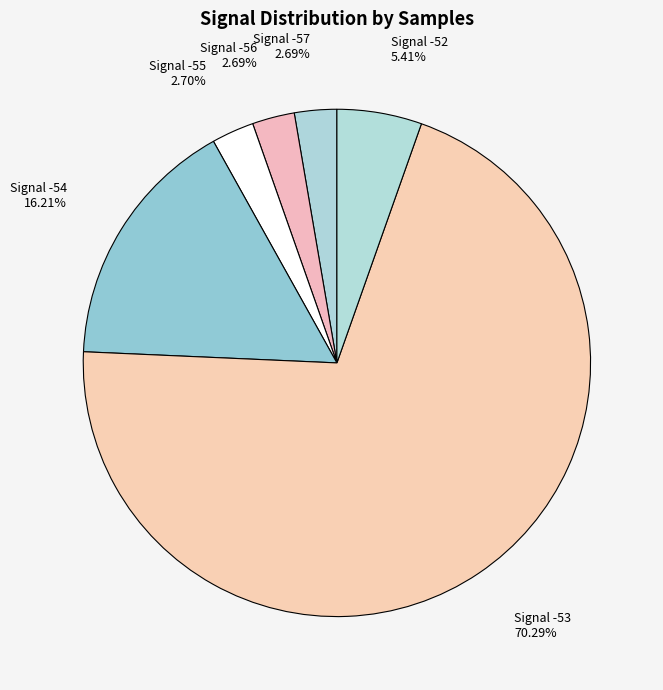

Count the number of slices in the pie.

6